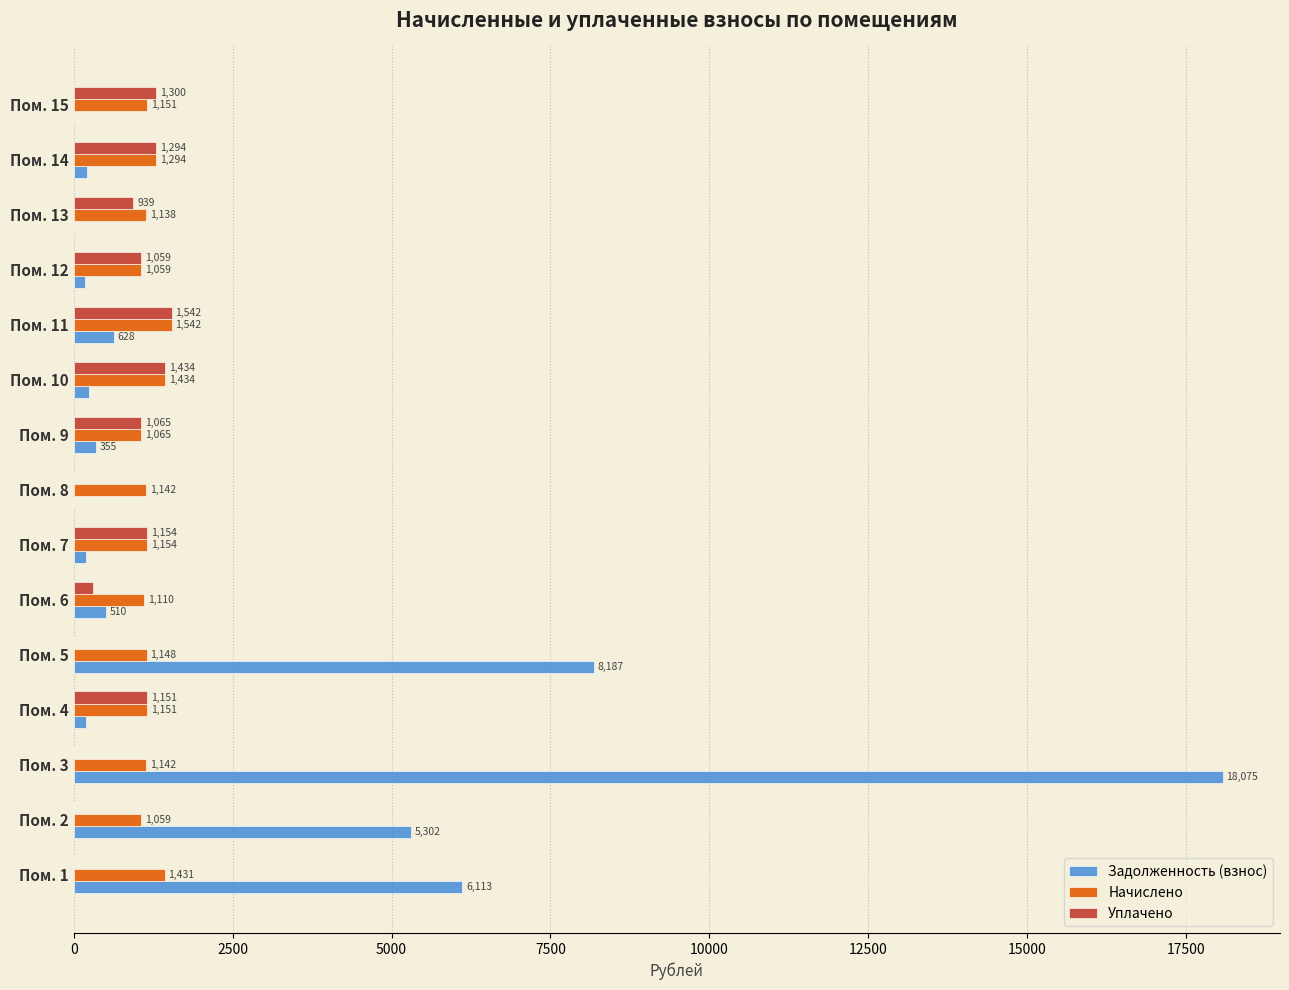

Which series changed the most between Пом. 5 and Пом. 14?

Задолженность (взнос)